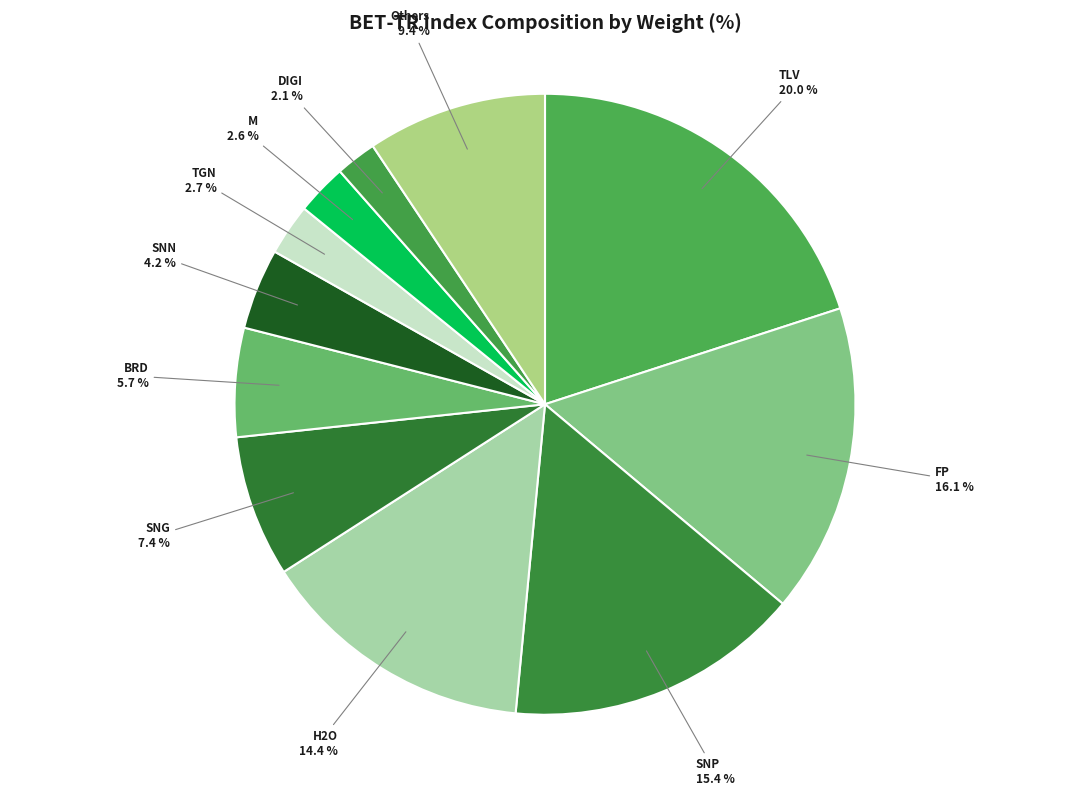

Approximately how many times larger is the value at DIGI compared to SNN?

0.5